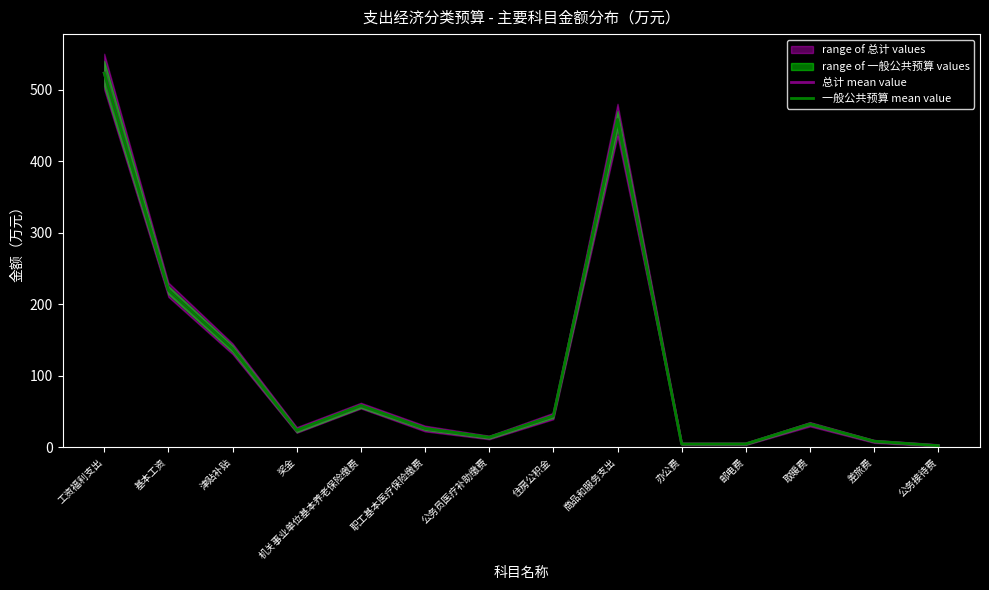

Which series has the largest total across all categories?

总计 mean value